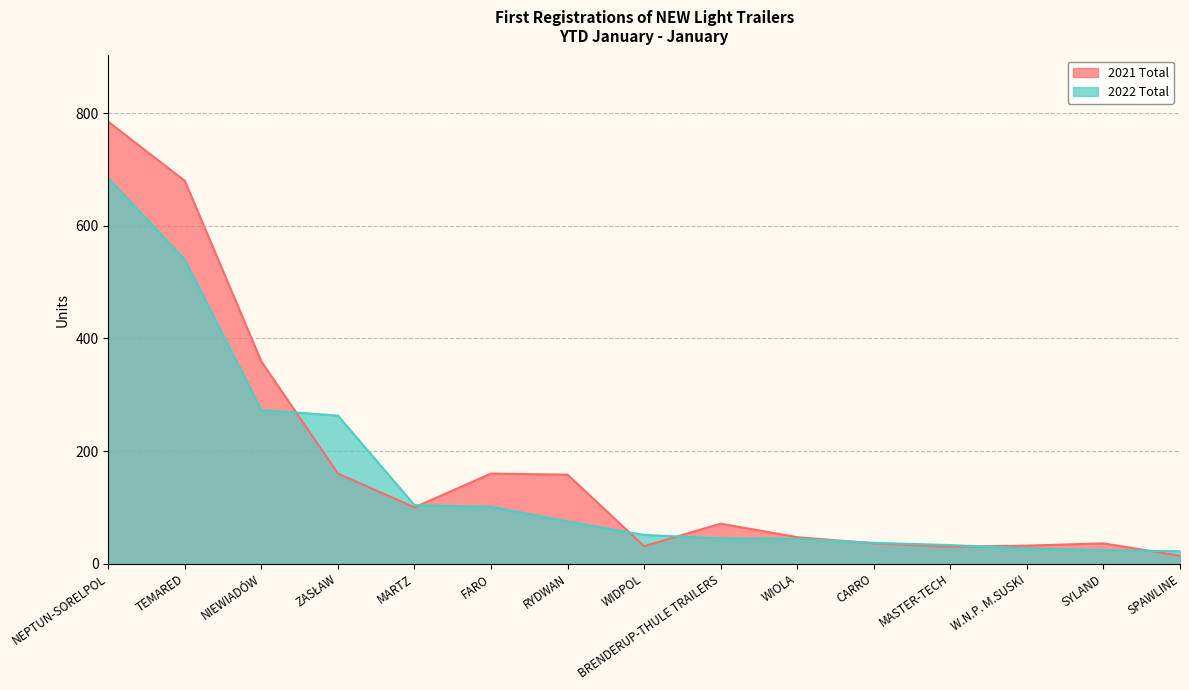

Rank the categories by 2022 Total value from lowest to highest.

SPAWLINE, SYLAND, W.N.P. M.SUSKI, MASTER-TECH, CARRO, WIOLA, BRENDERUP-THULE TRAILERS, WIDPOL, RYDWAN, FARO, MARTZ, ZASŁAW, NIEWIADÓW, TEMARED, NEPTUN-SORELPOL